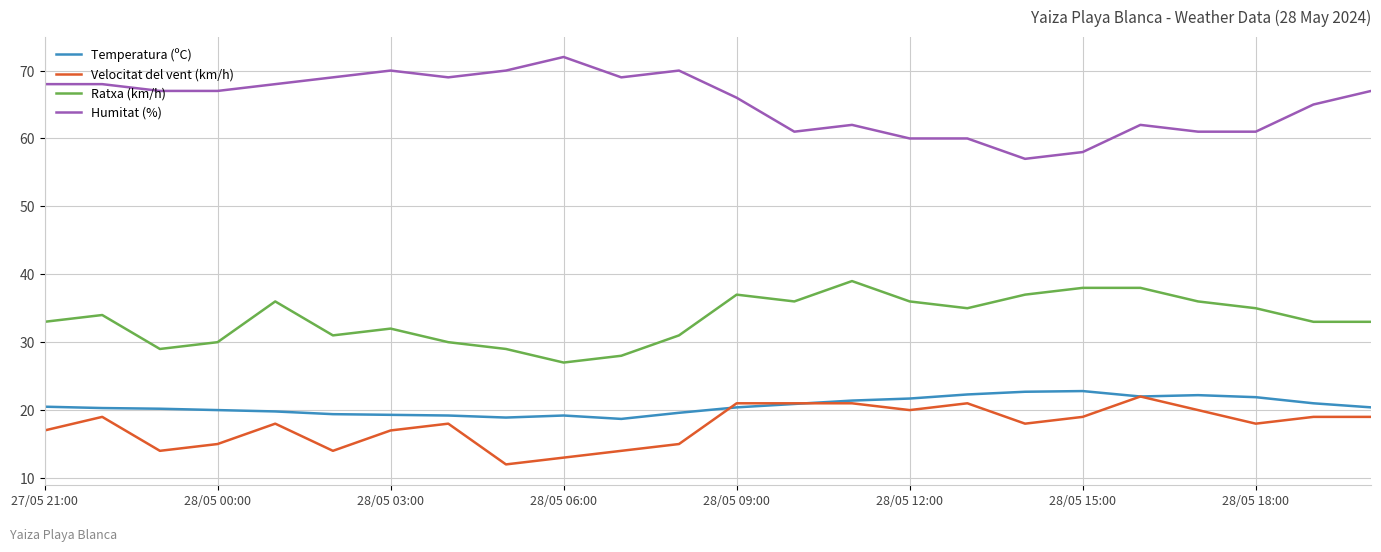

True or false: Temperatura (ºC) and Ratxa (km/h) intersect in this chart.

False